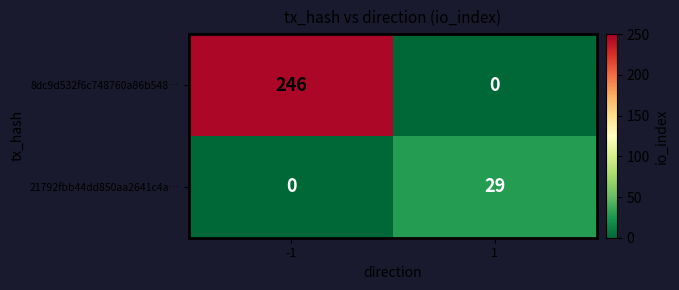

What is the difference between the 21792fbb44dd850aa2641c4a… values at -1 and 1?

29